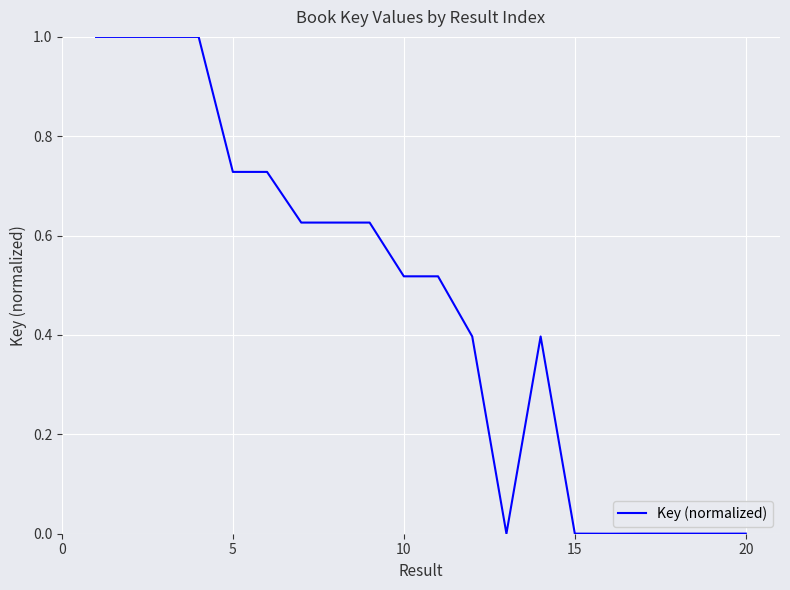

What is the greatest value displayed?

1.0